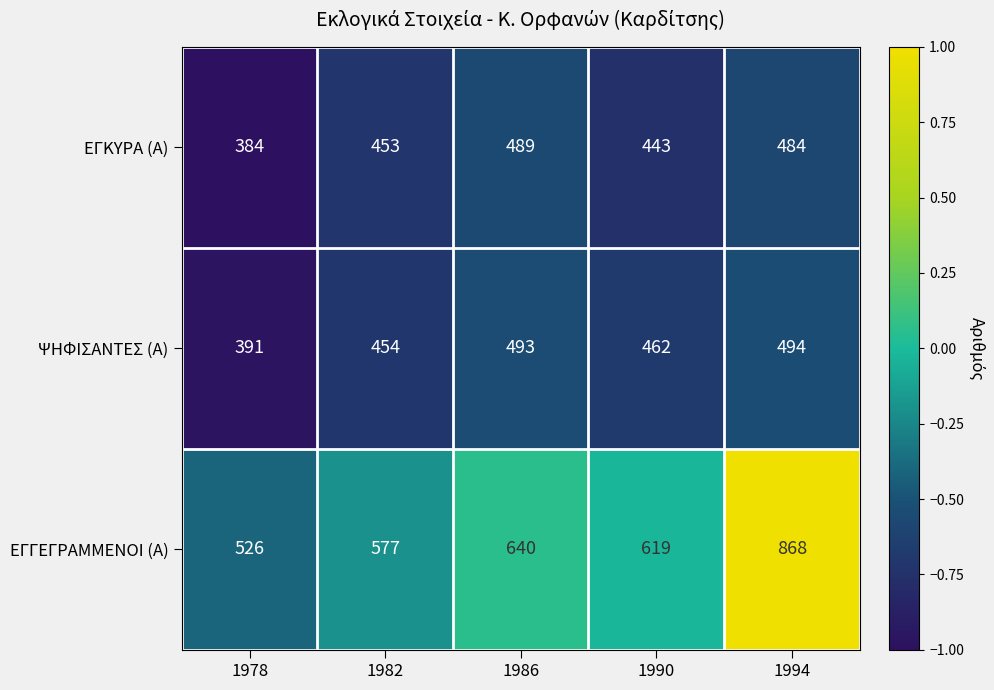

Is the value of ΨΗΦΙΣΑΝΤΕΣ (Α) at 1994 greater than the value of ΕΓΚΥΡΑ (Α) at 1994?

Yes